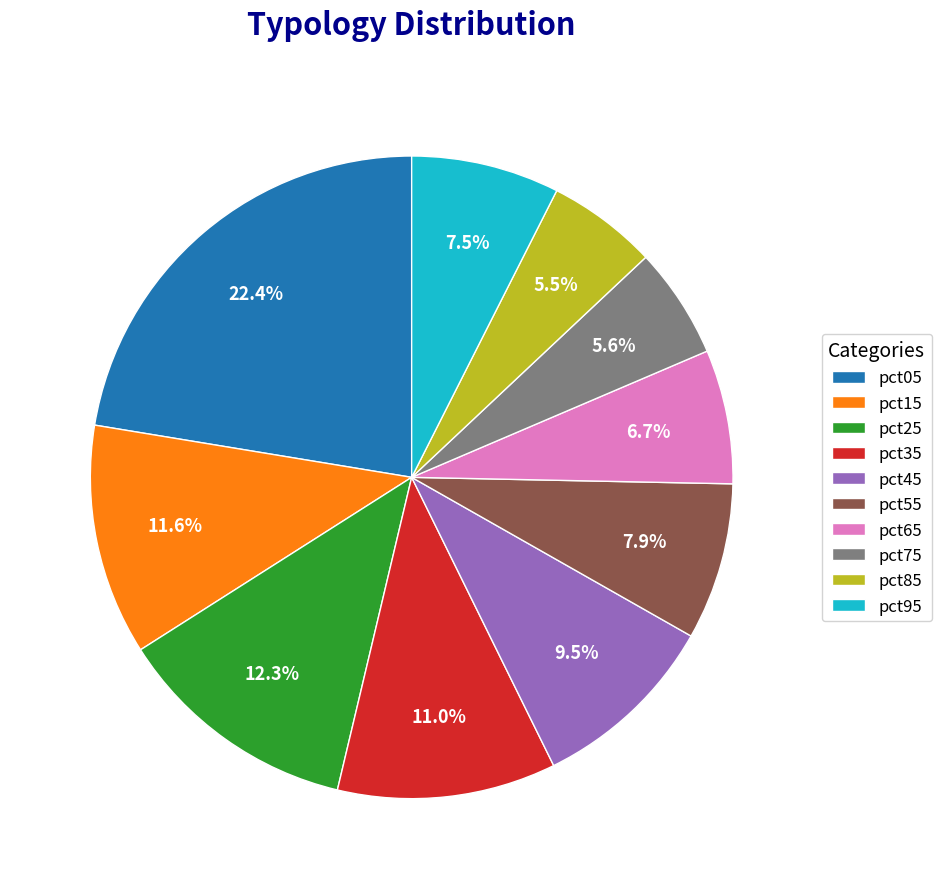

How many segments does this pie chart have?

10